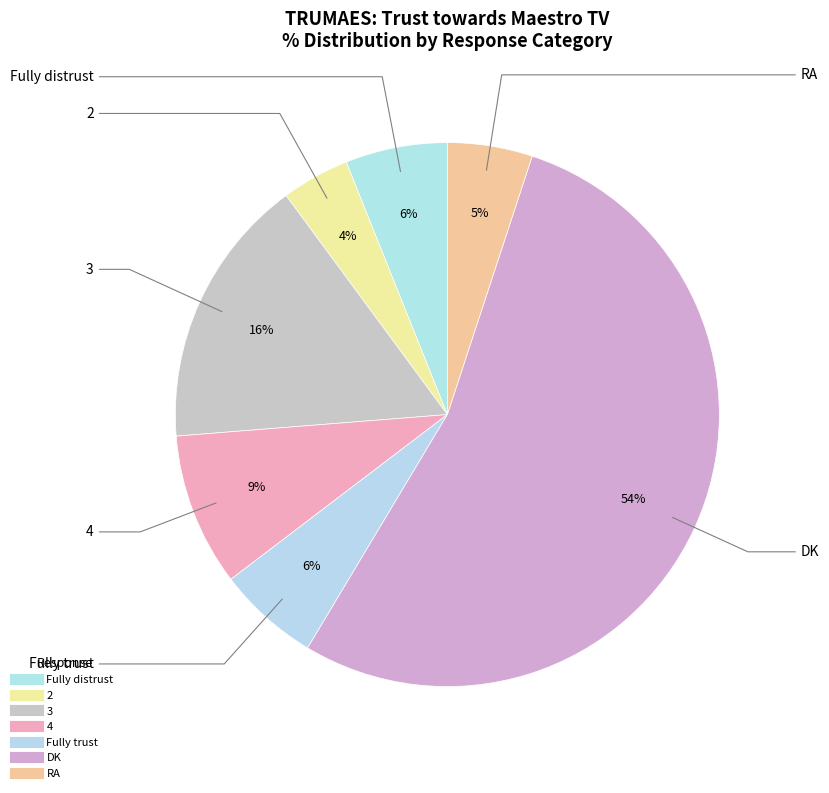

Which category has the biggest portion of the pie?

DK